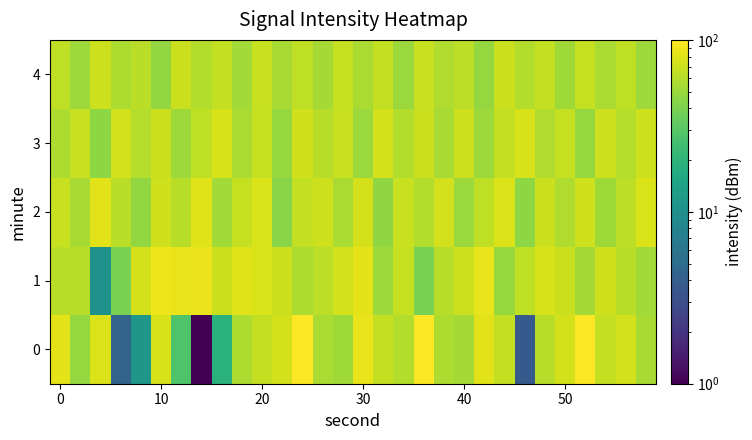

Reading left to right, list all the values displayed in this chart.

0: 82.1	48.0	78.1	4.4	11.5	75.3	28.0	1.0	18.9	56.6	65.6	74.6	99.3	56.0	51.9	85.1	65.0	59.0	100.0	56.9	54.0	81.4	65.5	3.7	61.1	74.9	99.0	65.7	73.3	54.7
1: 61.6	60.7	10.7	39.9	73.7	89.2	86.5	87.6	69.5	79.5	76.4	68.9	56.8	63.0	72.6	82.2	51.0	66.4	39.3	61.0	71.0	84.3	48.9	63.9	75.5	68.9	53.9	72.2	62.6	53.0
2: 68.0	54.7	81.4	62.2	47.6	71.8	61.0	79.3	53.0	67.2	77.2	44.3	65.5	71.0	55.5	74.7	46.4	68.5	59.3	73.5	50.1	63.9	78.0	45.5	69.3	58.0	72.2	52.2	63.0	76.8
3: 56.8	67.6	46.0	72.6	59.7	69.7	50.5	64.7	75.1	56.0	66.4	48.9	71.4	60.5	68.0	49.7	73.9	58.9	68.9	54.3	70.5	51.4	66.0	76.0	57.6	67.2	48.0	71.0	60.1	70.1
4: 64.3	51.0	70.1	56.8	62.6	47.6	69.3	58.5	66.0	52.6	67.6	54.3	64.3	53.5	66.8	56.0	65.1	50.1	68.5	57.6	63.5	48.5	69.7	59.3	65.1	51.8	67.2	55.5	64.7	50.5